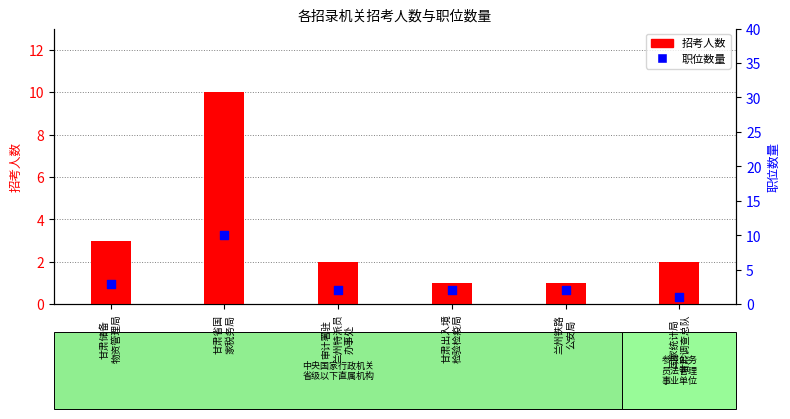

Is the value of 职位数量 at 甘肃出入境
检验检疫局 greater than the value of 招考人数 at 甘肃储备
物资管理局?

No